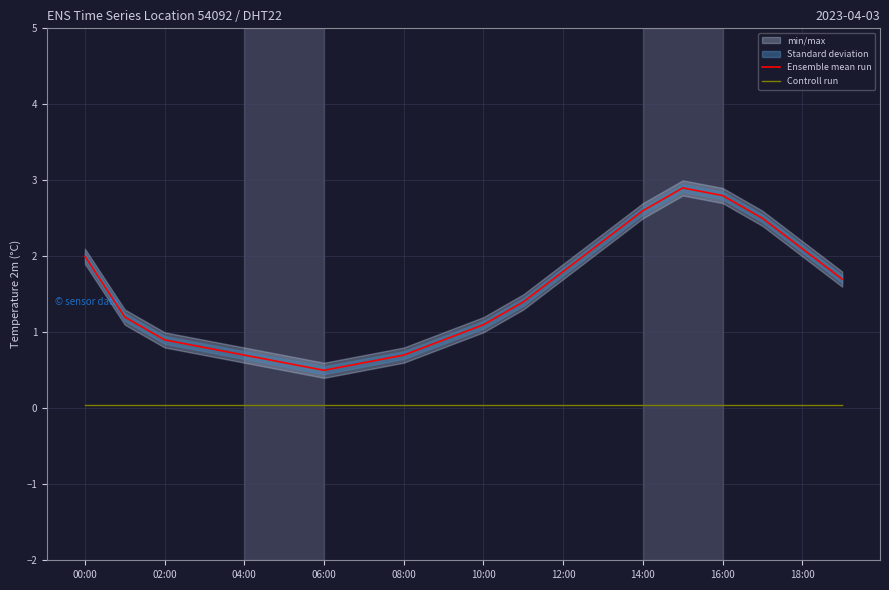

How many lines are shown in the chart?

2